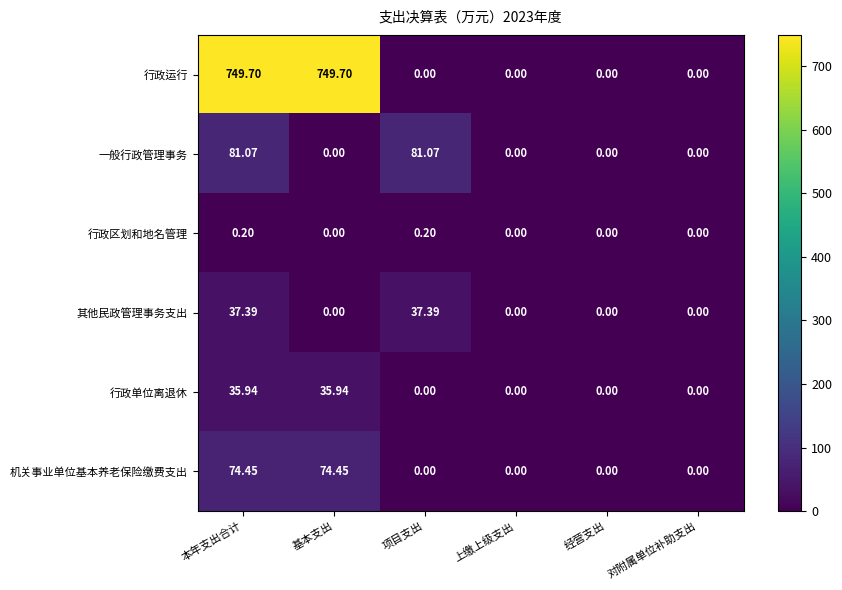

Which series has the widest spread of values?

行政运行